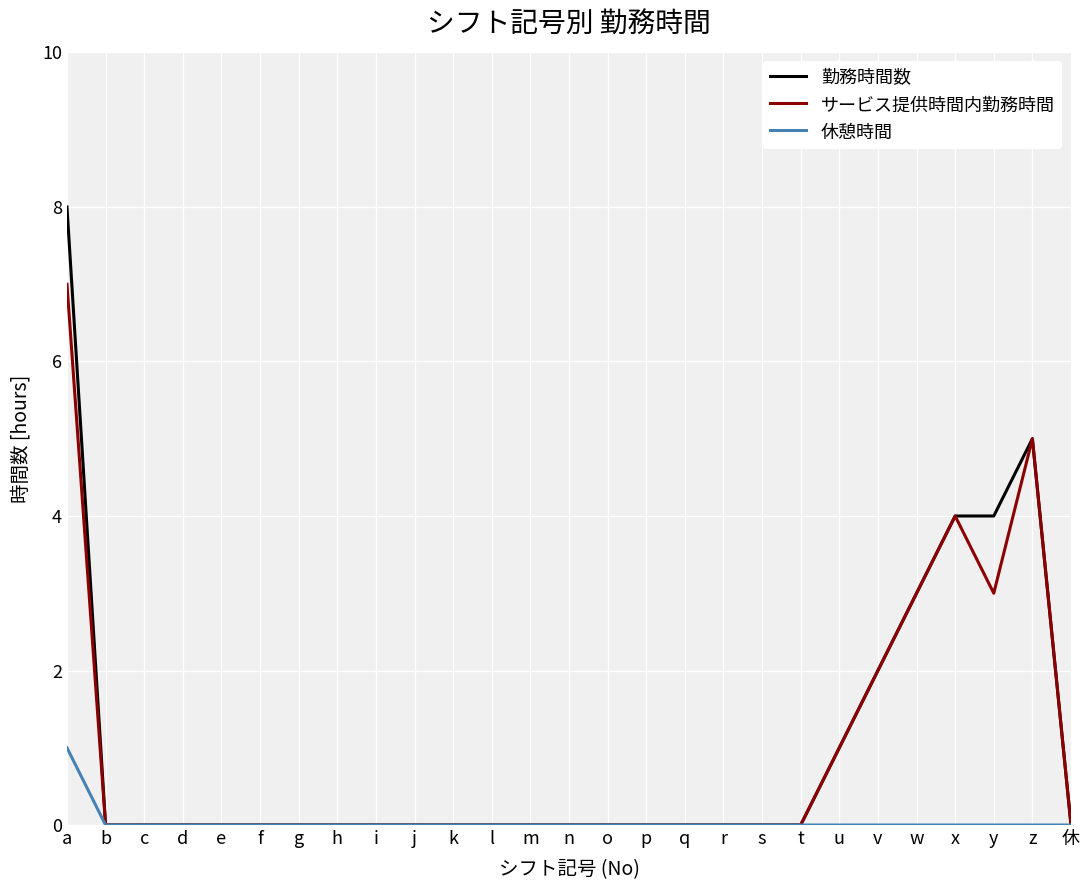

Reading left to right, list all the values displayed in this chart.

勤務時間数: a=8	b=0	c=0	d=0	e=0	f=0	g=0	h=0	i=0	j=0	k=0	l=0	m=0	n=0	o=0	p=0	q=0	r=0	s=0	t=0	u=1	v=2	w=3	x=4	y=4	z=5	休=0
サービス提供時間内勤務時間: a=7	b=0	c=0	d=0	e=0	f=0	g=0	h=0	i=0	j=0	k=0	l=0	m=0	n=0	o=0	p=0	q=0	r=0	s=0	t=0	u=1	v=2	w=3	x=4	y=3	z=5	休=0
休憩時間: a=1	b=0	c=0	d=0	e=0	f=0	g=0	h=0	i=0	j=0	k=0	l=0	m=0	n=0	o=0	p=0	q=0	r=0	s=0	t=0	u=0	v=0	w=0	x=0	y=0	z=0	休=0